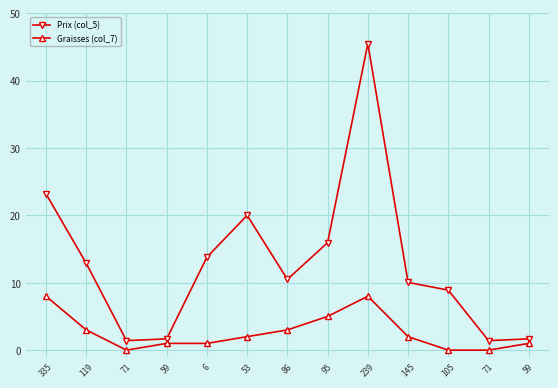

What is the label of the 1st point from the right?

59